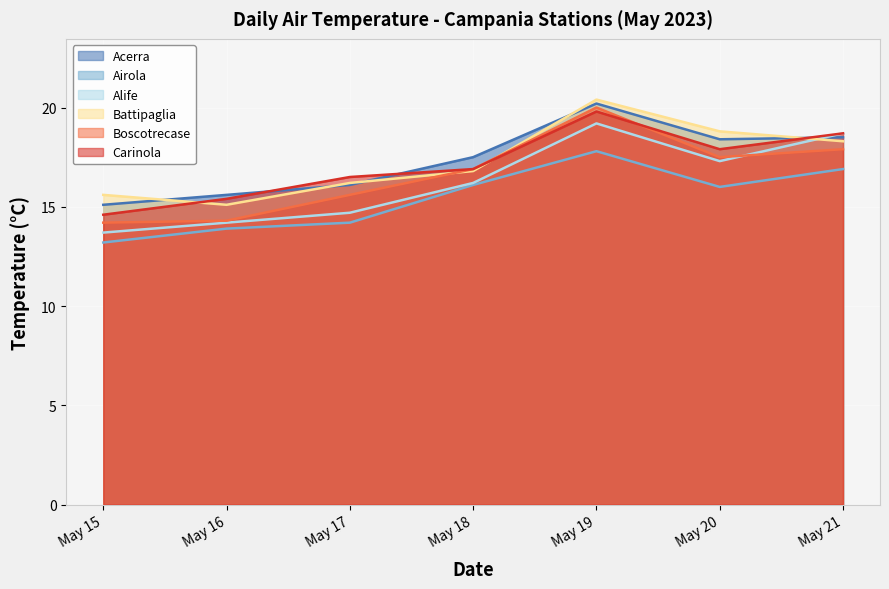

Which category has the highest value in the Acerra series?

May 19